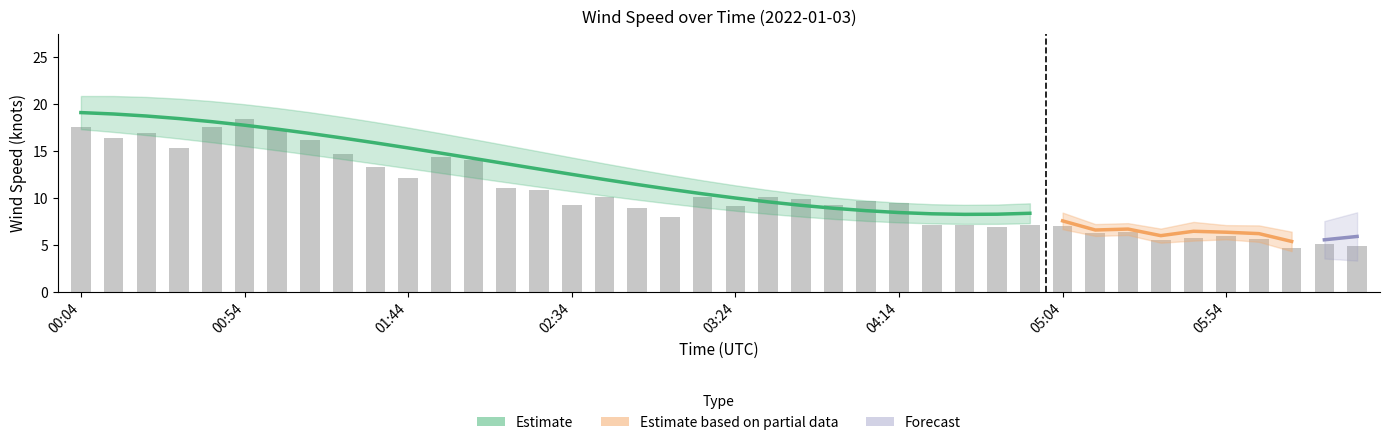

How many values exceed 9?

24